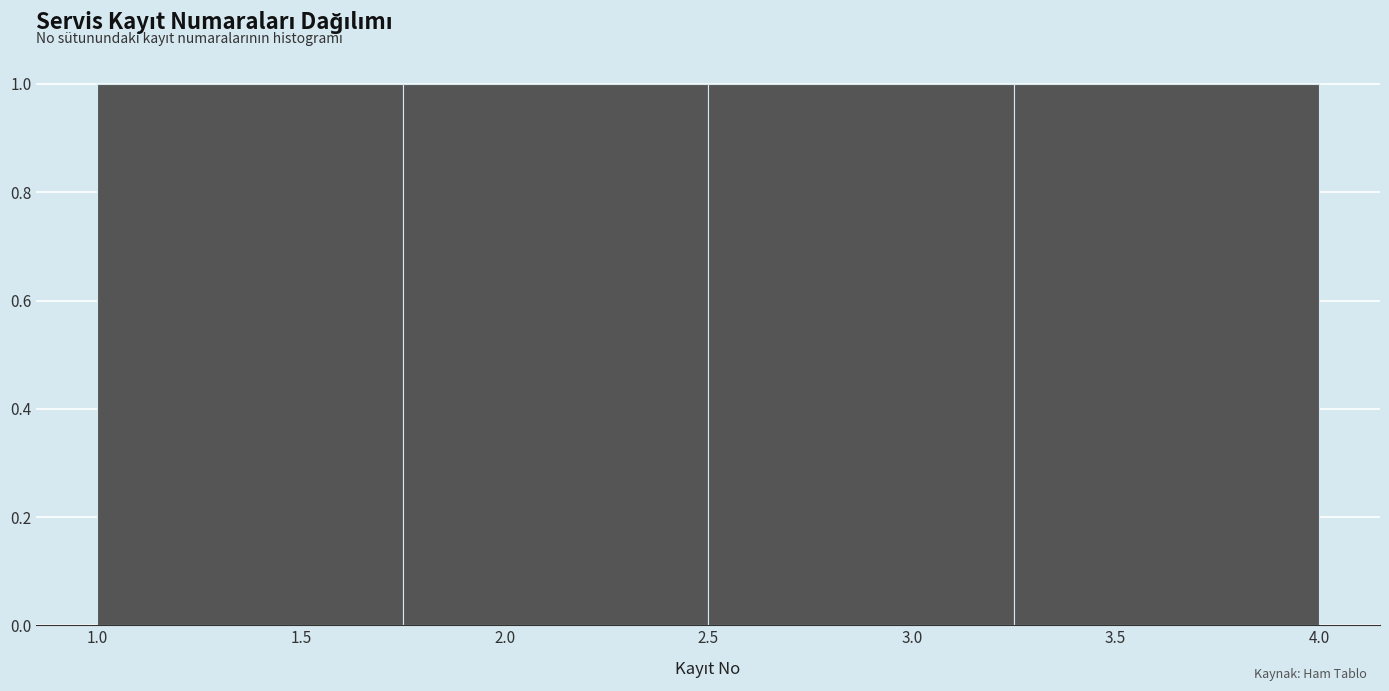

Reading left to right, list every bar in this chart as the range it spans on the x-axis followed by its height. The values are not printed on the chart, so give them approximately, as read against the axis.

1.00 to 1.75: 1
1.75 to 2.50: 1
2.50 to 3.25: 1
3.25 to 4.00: 1